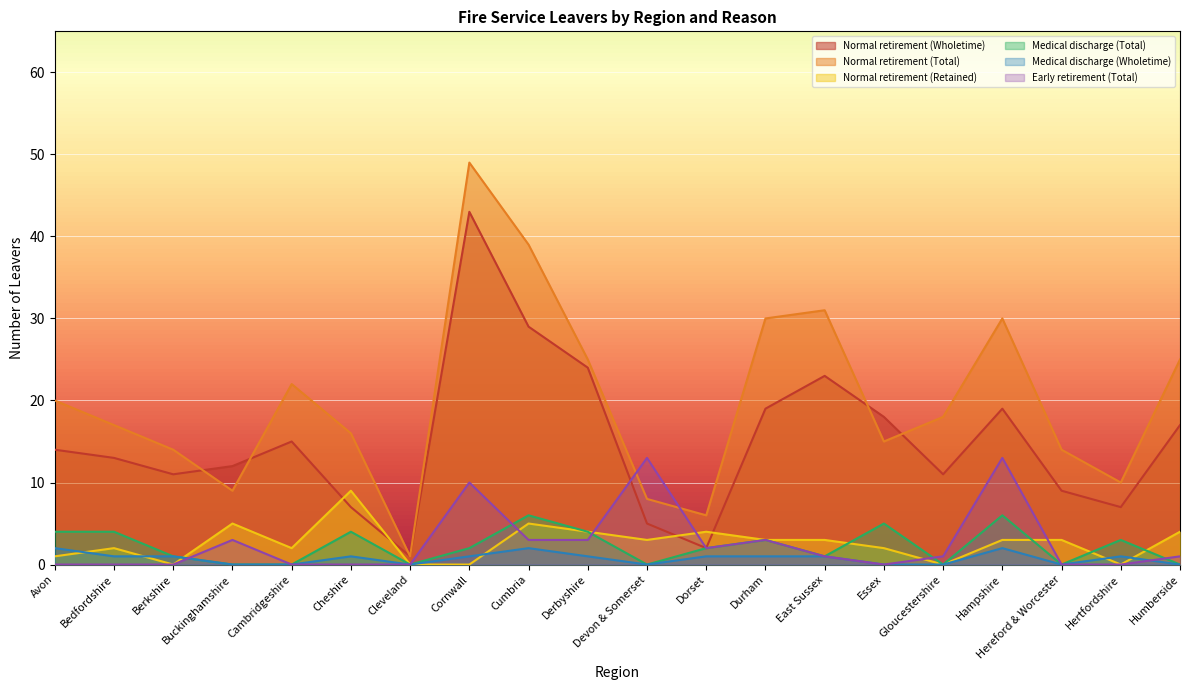

Reading right to left, transcribe all the data shown in this chart.

Normal retirement (Wholetime): 17	7	9	19	11	18	23	19	2	5	24	29	43	1	7	15	12	11	13	14
Normal retirement (Total): 25	10	14	30	18	15	31	30	6	8	25	39	49	1	16	22	9	14	17	20
Normal retirement (Retained): 4	0	3	3	0	2	3	3	4	3	4	5	0	0	9	2	5	0	2	1
Medical discharge (Total): 0	3	0	6	0	5	1	3	2	0	4	6	2	0	4	0	0	1	4	4
Medical discharge (Wholetime): 0	1	0	2	0	0	1	1	1	0	1	2	1	0	1	0	0	1	1	2
Early retirement (Total): 1	0	0	13	1	0	1	3	2	13	3	3	10	0	0	0	3	0	0	0